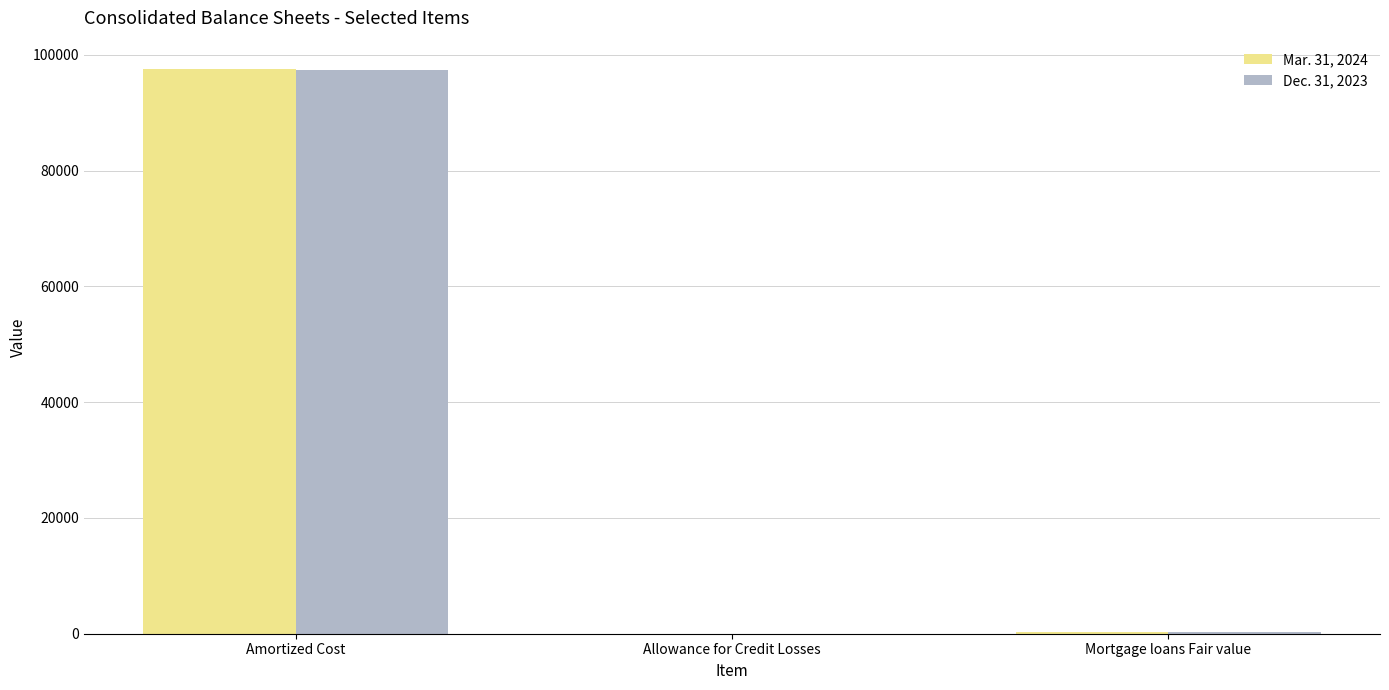

Which category has the highest value across all series?

Amortized Cost